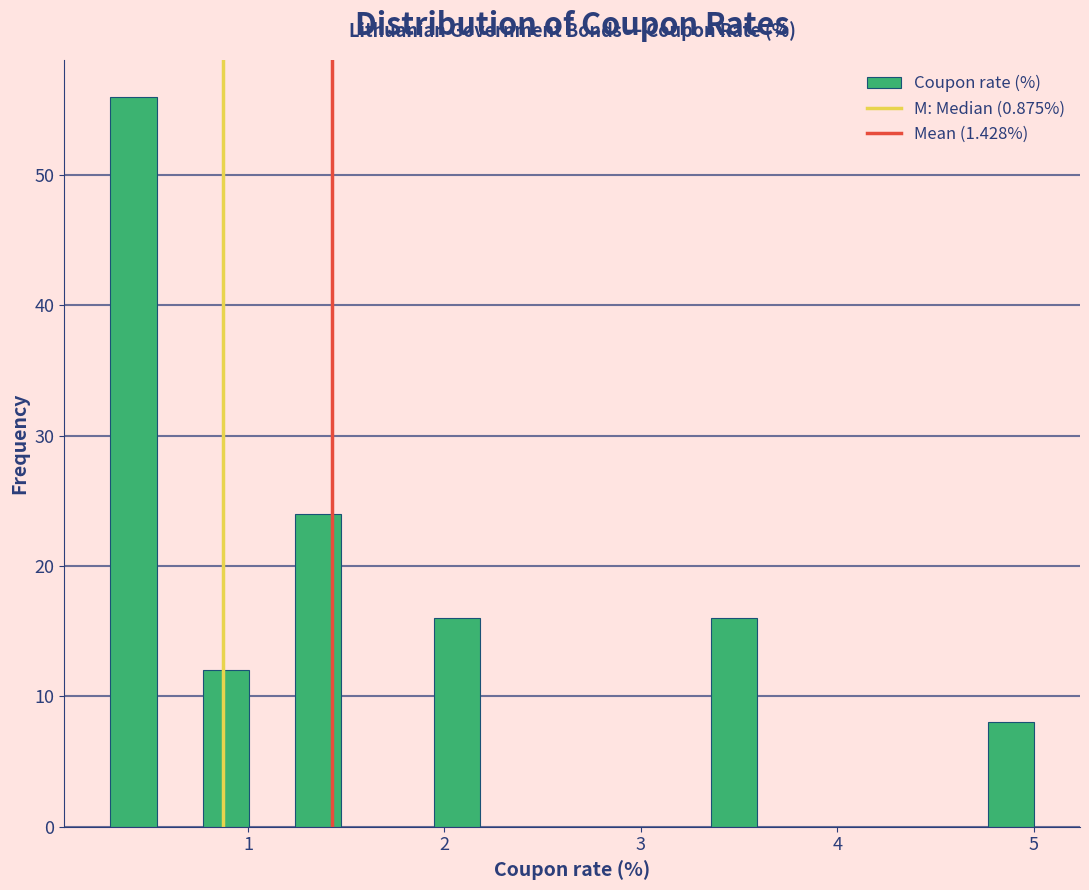

Around what value on the x-axis is the tallest bar? Give the approximate position of its centre, as read against the axis.

0.4